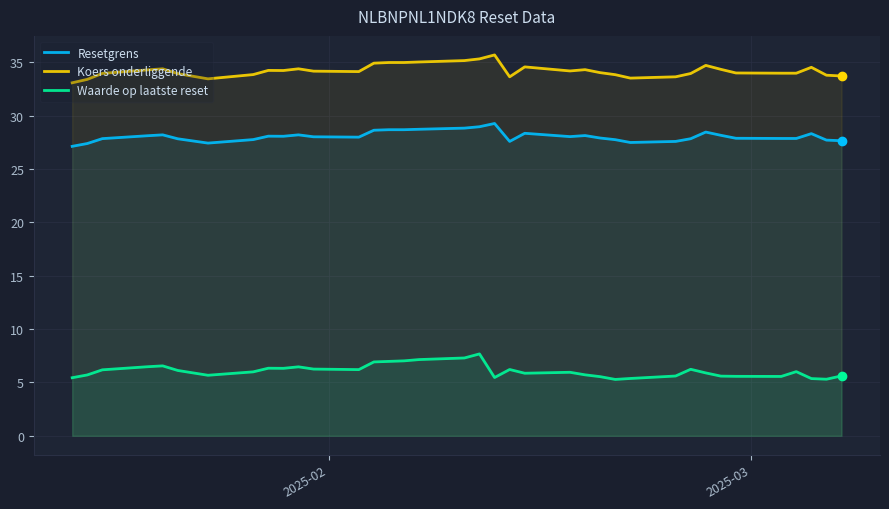

Which series has the largest total across all categories?

Koers onderliggende